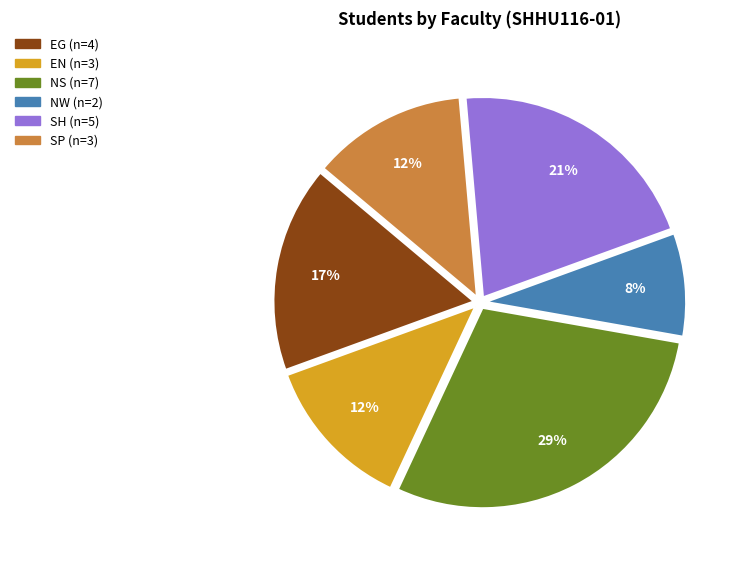

How many slices are in this pie chart?

6